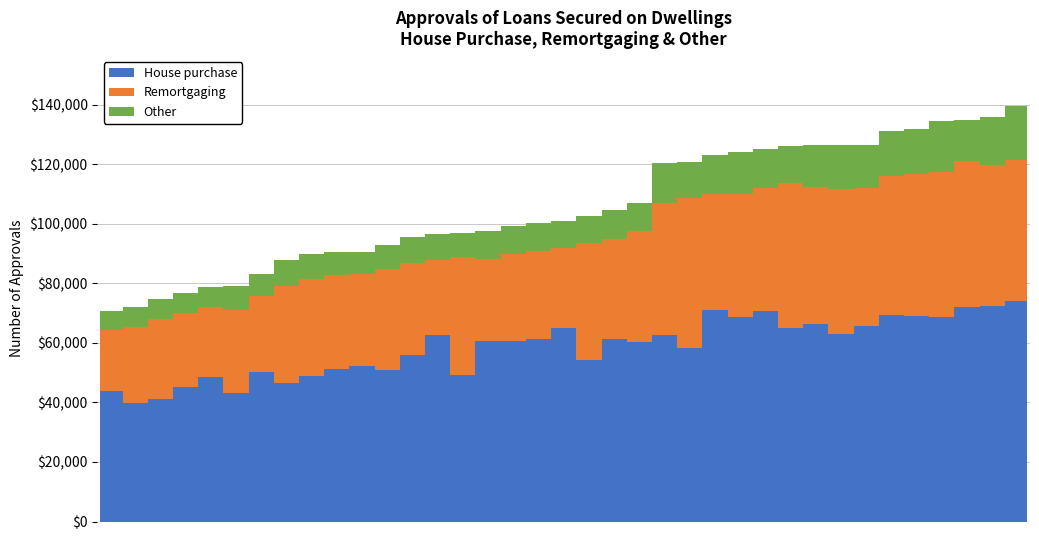

How many bars are there in total?

37